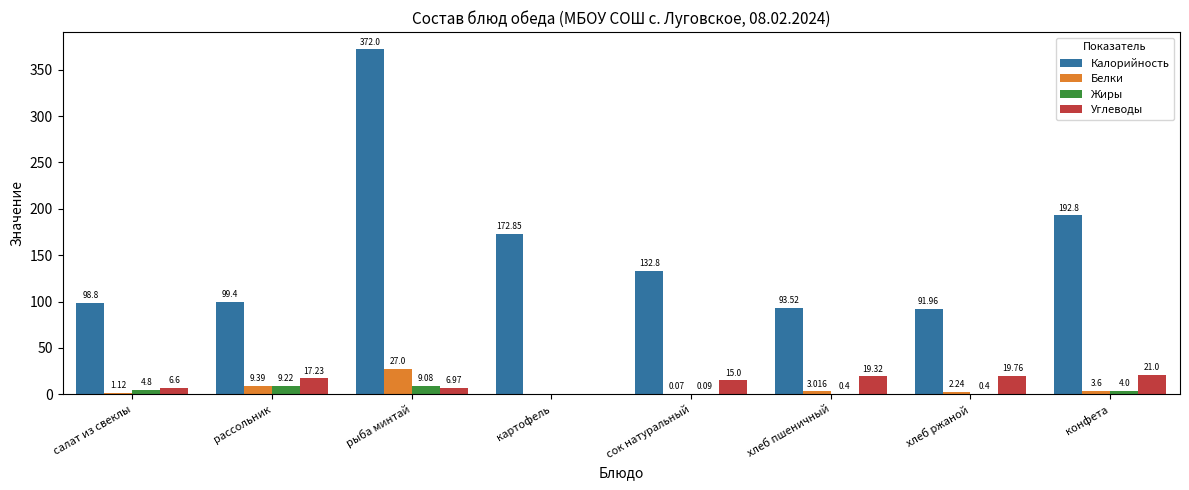

Which category has the highest value in the Углеводы series?

конфета